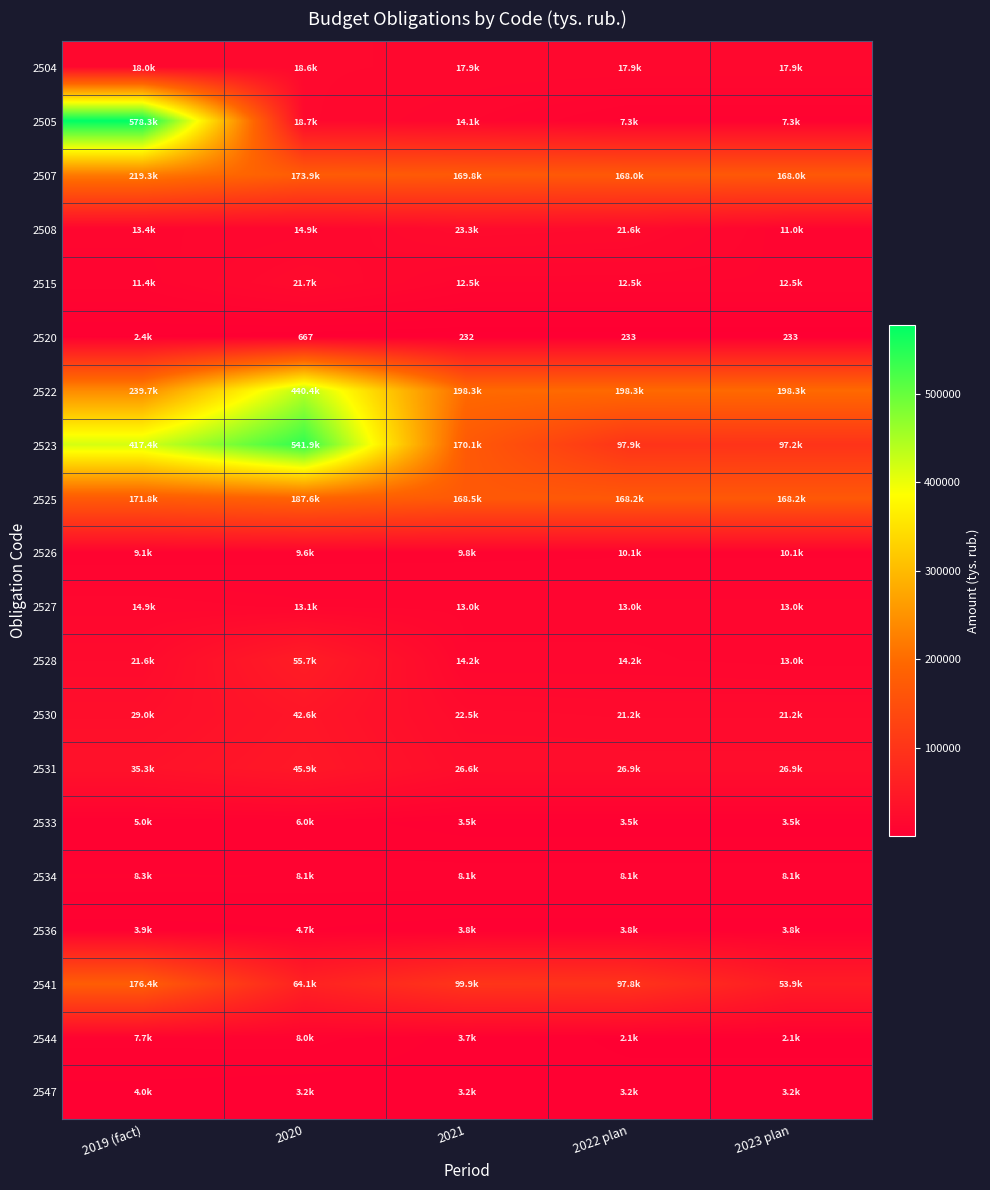

Between 2023 plan and 2020, which is larger?

2020